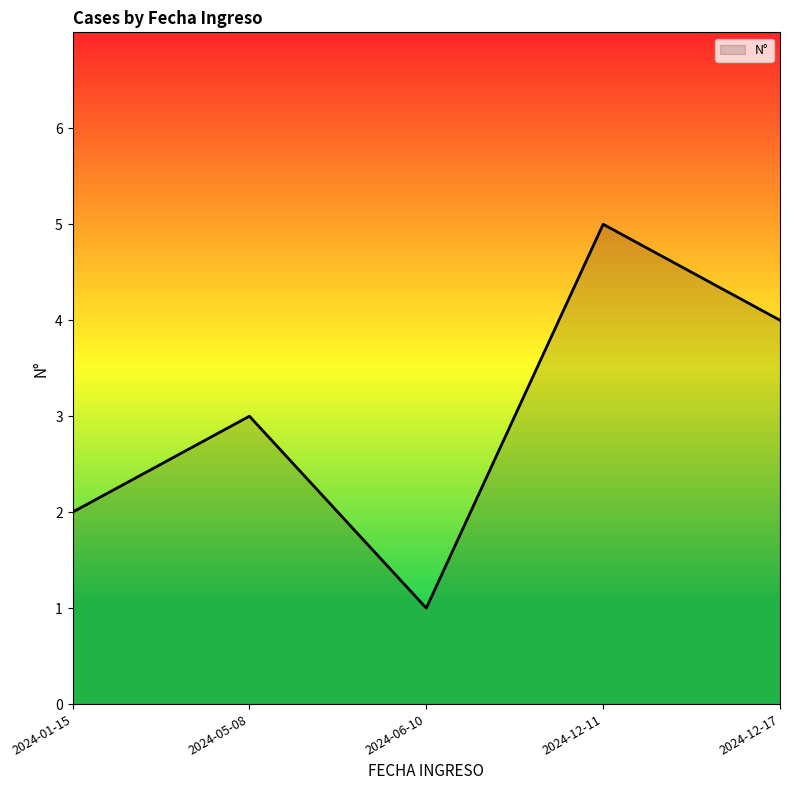

Does the chart have visible grid lines?

No